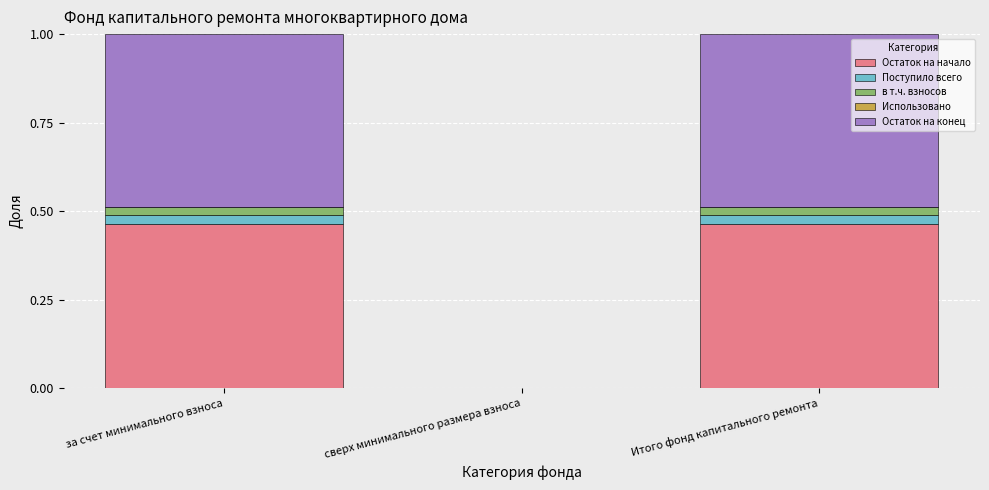

Does the chart contain stacked bars?

Yes